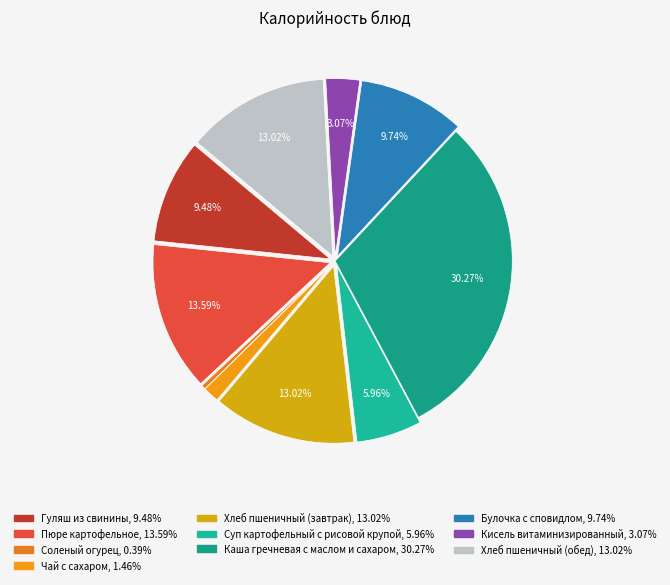

What is the largest slice in the pie chart?

Каша гречневая с маслом и сахаром